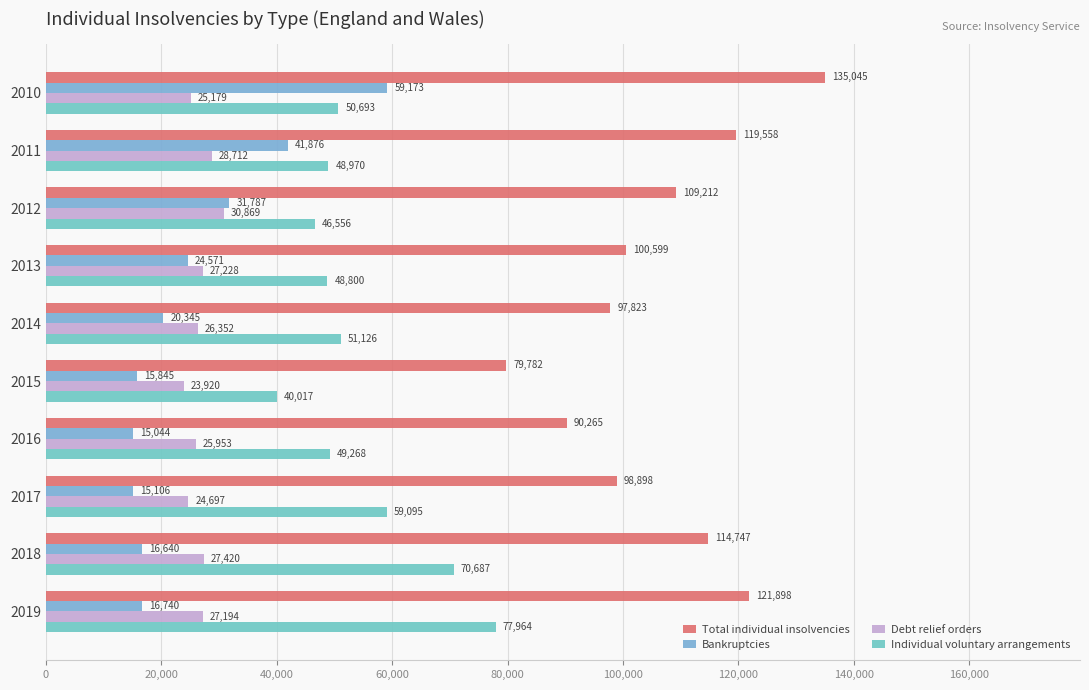

What position from the right is 0?

10